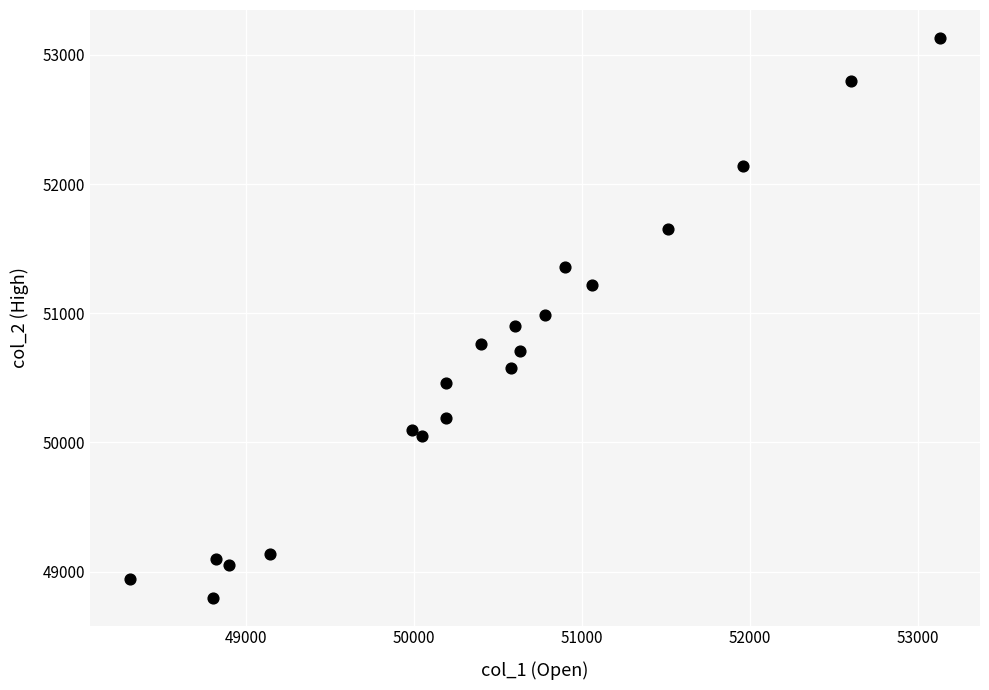

What is the range of Y values (max minus min)?

4330